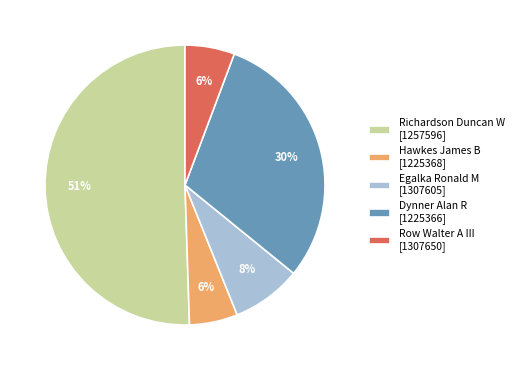

Which has a higher value, Egalka Ronald M [1307605] or Row Walter A III [1307650]?

Egalka Ronald M [1307605]